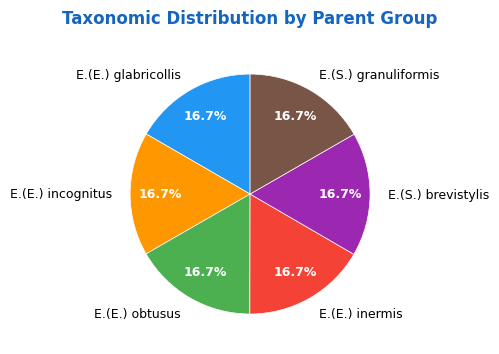

Approximately how many times larger is the value at E.(E.) obtusus compared to E.(E.) inermis?

1.0